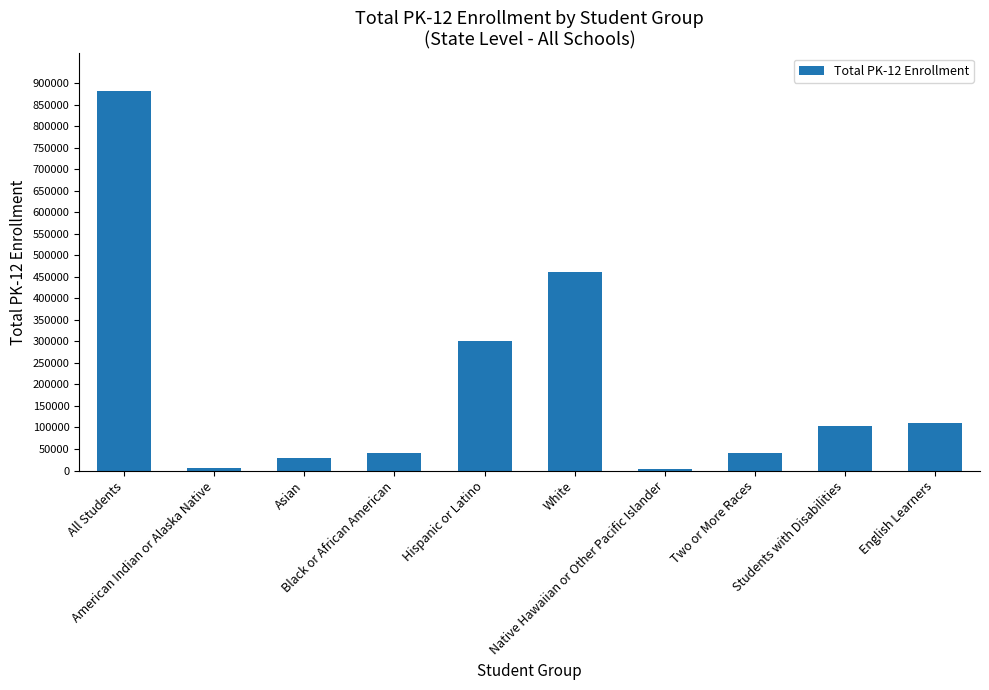

How many distinct data groups are displayed?

1